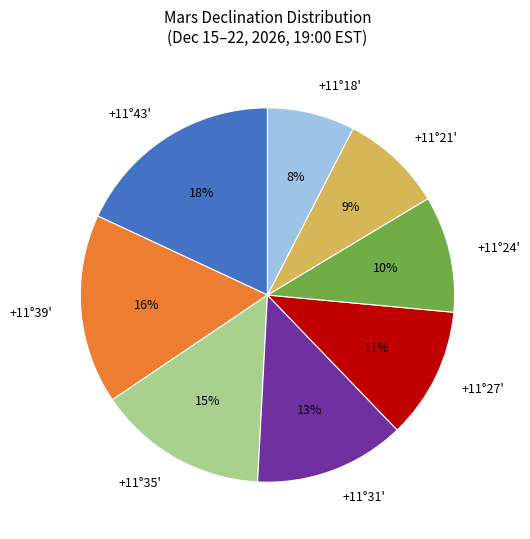

Is the sum of +11°43' and +11°27' greater than half?

No